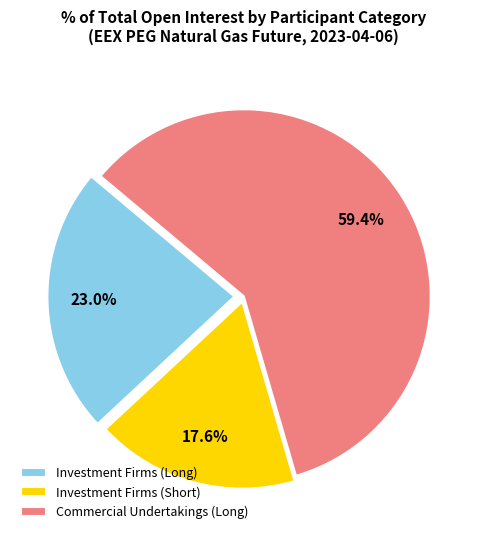

Does Investment Firms (Short) account for over 50% of the chart?

No